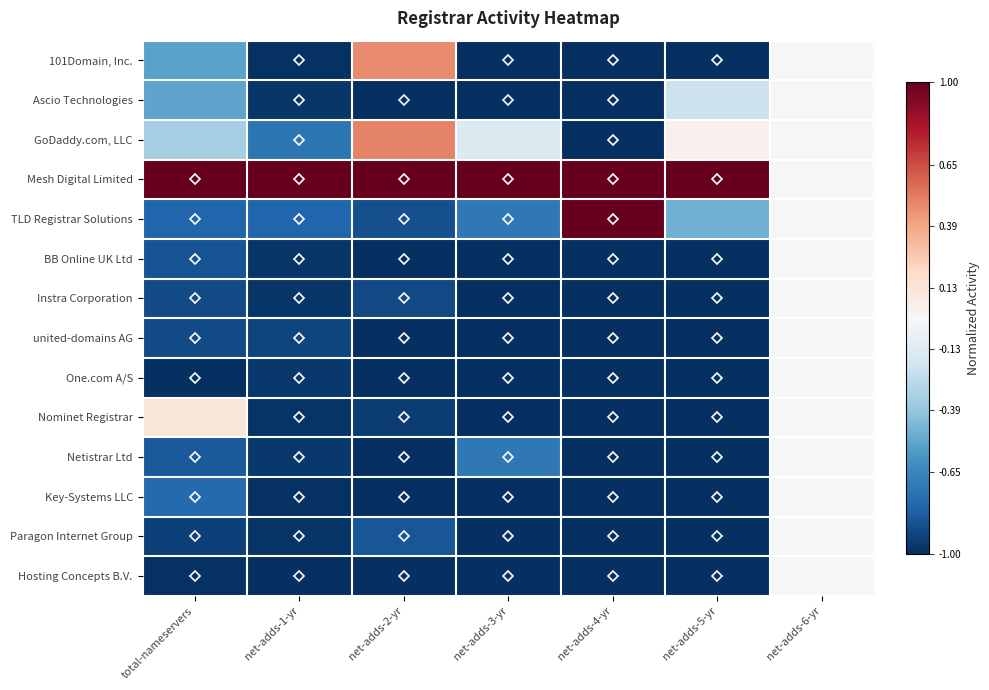

Rank the series by their maximum value, from lowest to highest.

Ascio Technologies, BB Online UK Ltd, Instra Corporation, united-domains AG, One.com A/S, Netistrar Ltd, Key-Systems LLC, Paragon Internet Group, Hosting Concepts B.V., Nominet Registrar, 101Domain, Inc., GoDaddy.com, LLC, Mesh Digital Limited, TLD Registrar Solutions